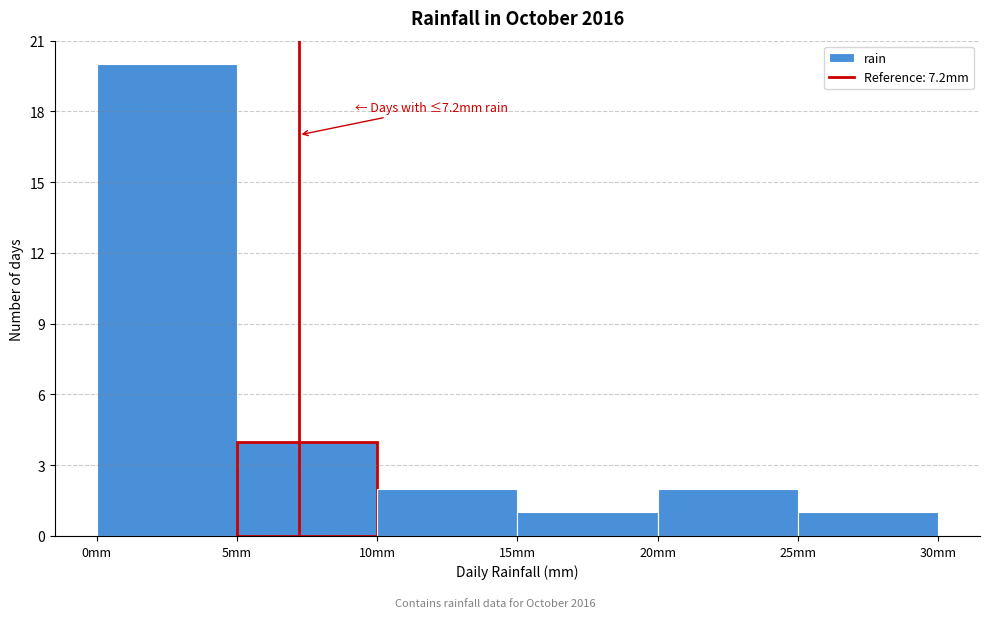

Which range on the x-axis has the tallest bar?

0 to 5